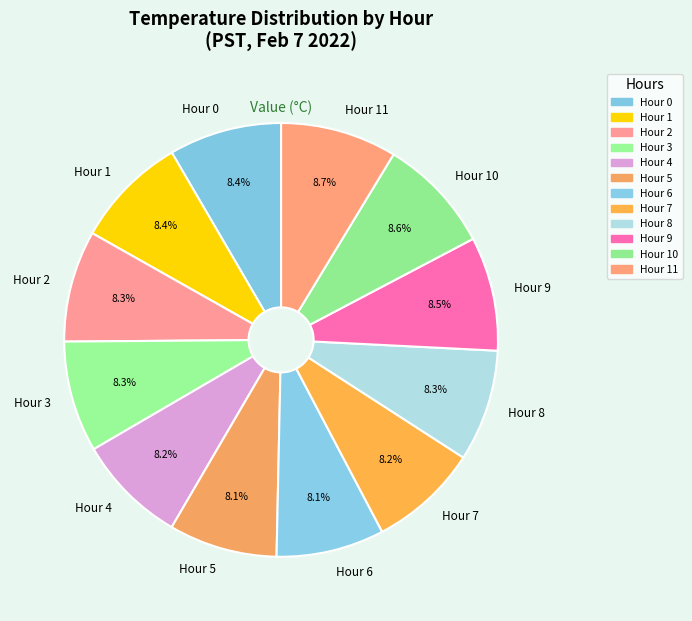

How much of the chart is everything except Hour 2?

91.7%